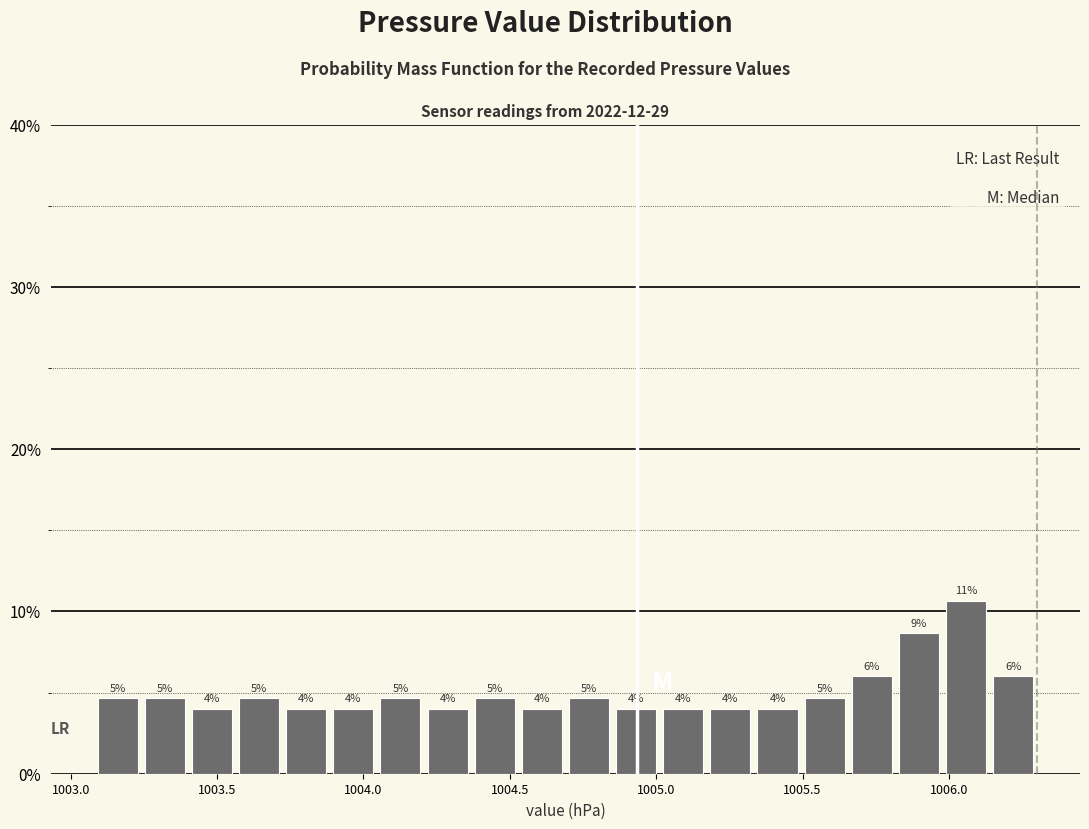

Around what value on the x-axis is the tallest bar? Give the approximate position of its centre, as read against the axis.

1006.05